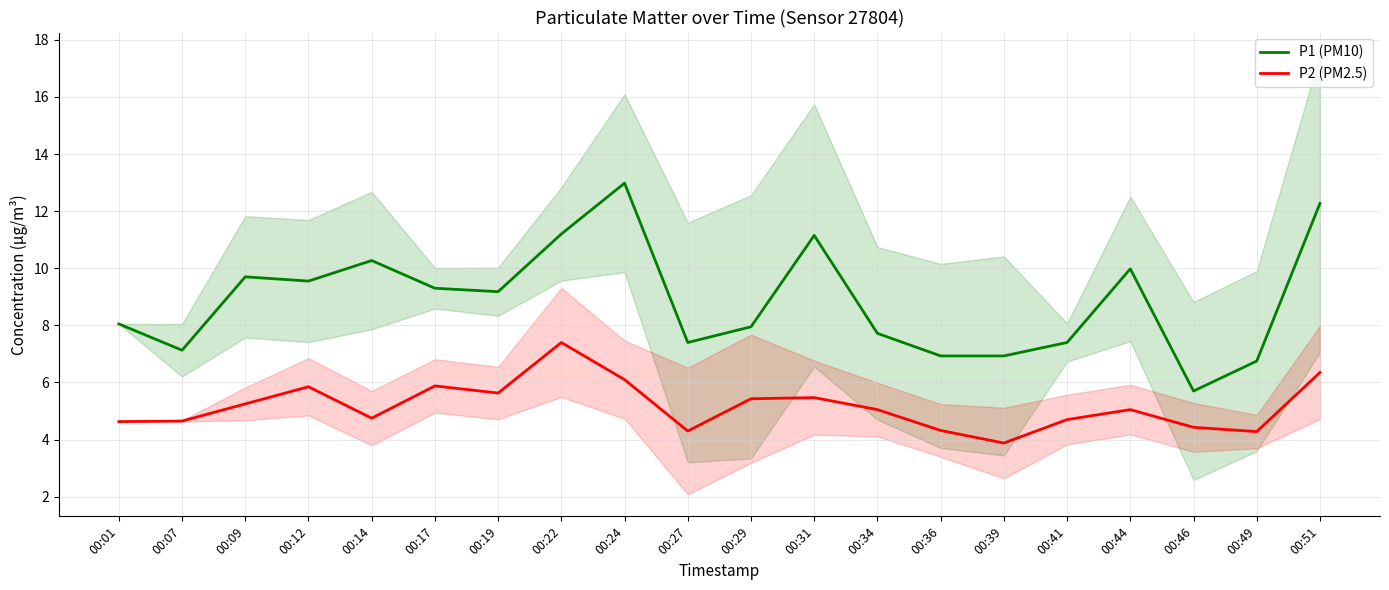

The P2 (PM2.5) series shows 6.1 at 00:24. True or false?

True